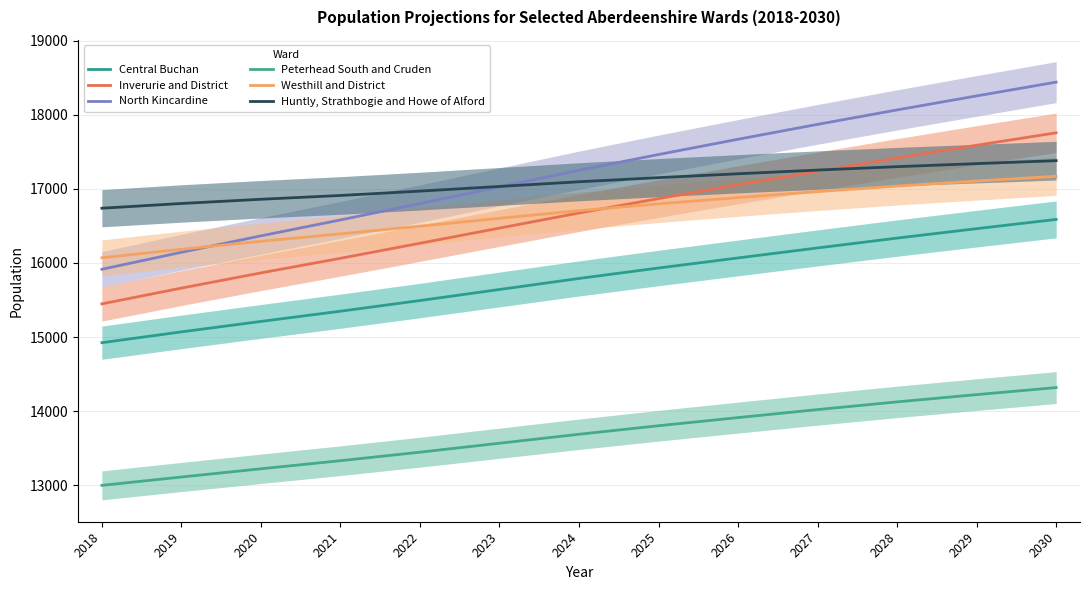

At 2022, list the series in order from largest to smallest.

Huntly, Strathbogie and Howe of Alford, North Kincardine, Westhill and District, Inverurie and District, Central Buchan, Peterhead South and Cruden